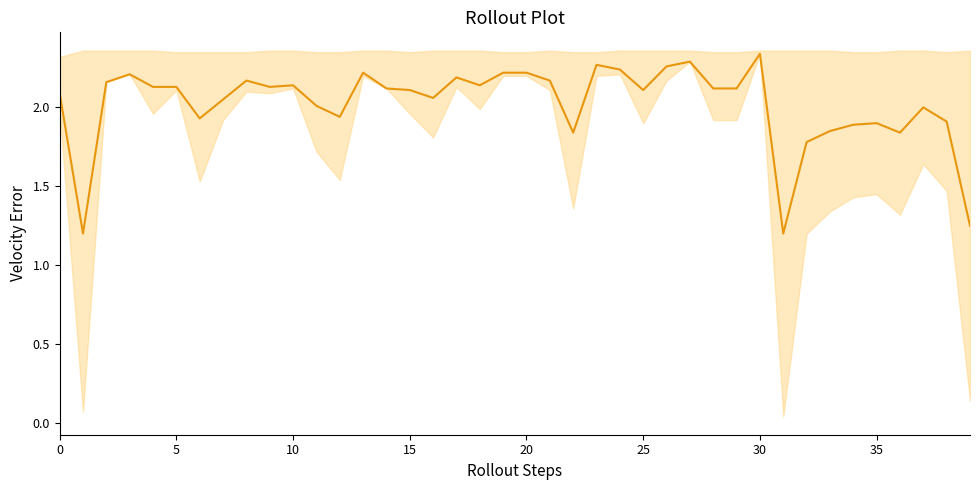

True or false: the data shows 2.1 at 0.

True